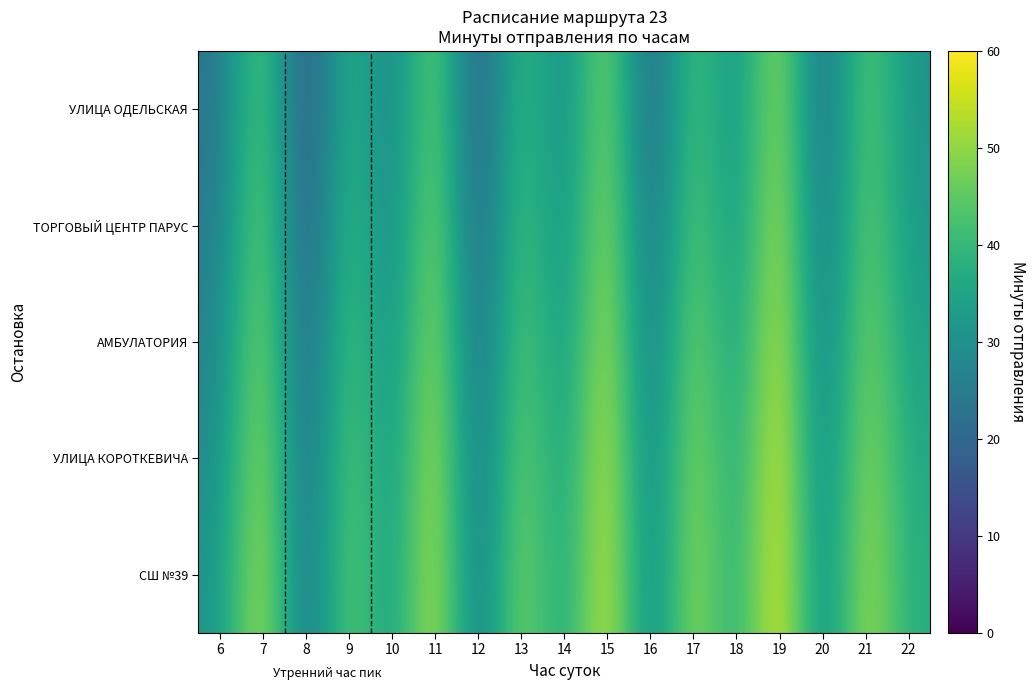

Reading left to right, transcribe all the data shown in this chart.

УЛИЦА ОДЕЛЬСКАЯ: 6=23	7=48	8=13	9=41	10=25	11=50	12=15	13=43	14=27	15=52	16=17	17=45	18=29	19=54	20=19	21=47	22=31
ТОРГОВЫЙ ЦЕНТР ПАРУС: 6=25	7=50	8=15	9=43	10=26	11=52	12=17	13=45	14=28	15=54	16=20	17=47	18=30	19=56	20=21	21=48	22=32
АМБУЛАТОРИЯ: 6=27	7=52	8=17	9=45	10=28	11=54	12=19	13=47	14=30	15=56	16=22	17=50	18=32	19=58	20=23	21=50	22=34
УЛИЦА КОРОТКЕВИЧА: 6=29	7=54	8=19	9=47	10=30	11=56	12=21	13=49	14=32	15=58	16=24	17=52	18=34	19=60	20=25	21=52	22=36
СШ №39: 6=31	7=56	8=20	9=48	10=31	11=57	12=22	13=51	14=33	15=59	16=25	17=53	18=35	19=61	20=26	21=54	22=37